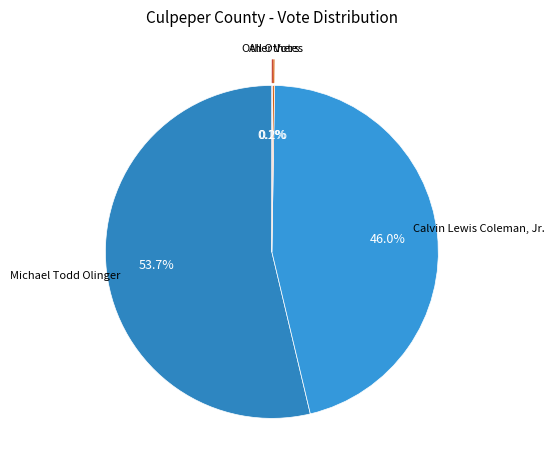

What is the majority slice?

Michael Todd Olinger